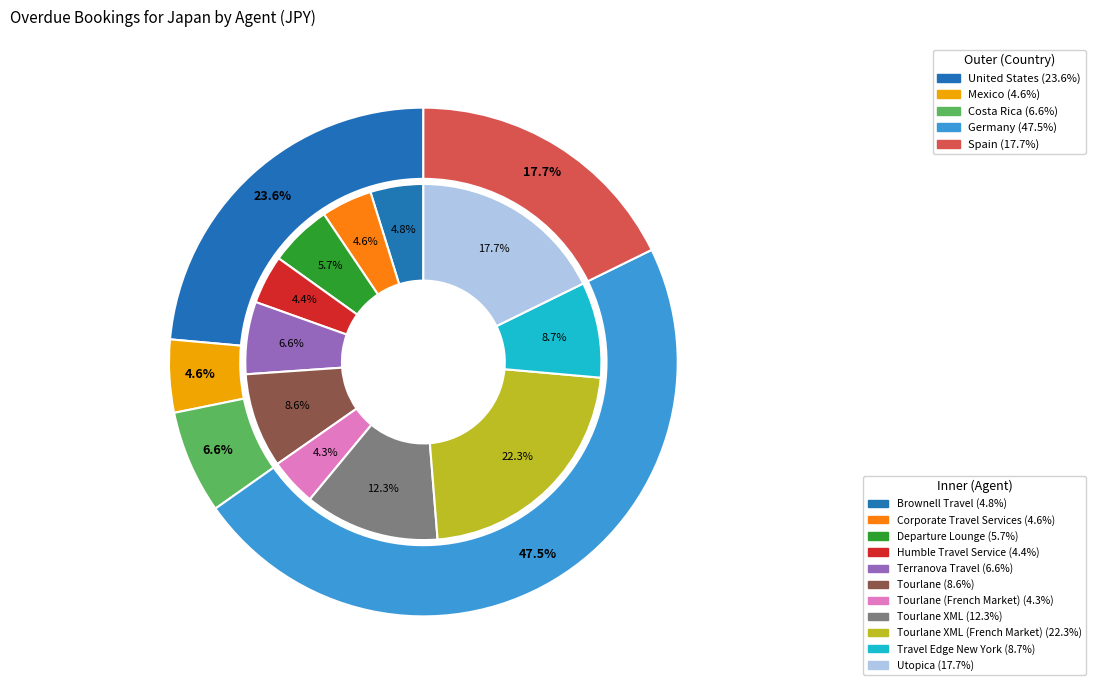

How many segments does this pie chart have?

11